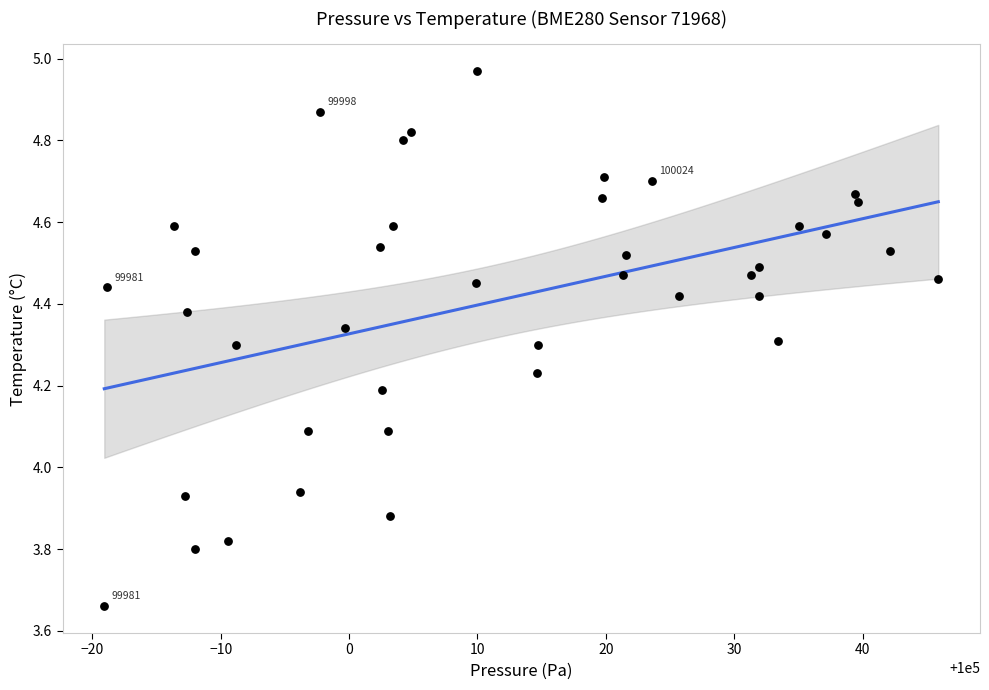

What is the range of Y values (max minus min)?

1.3